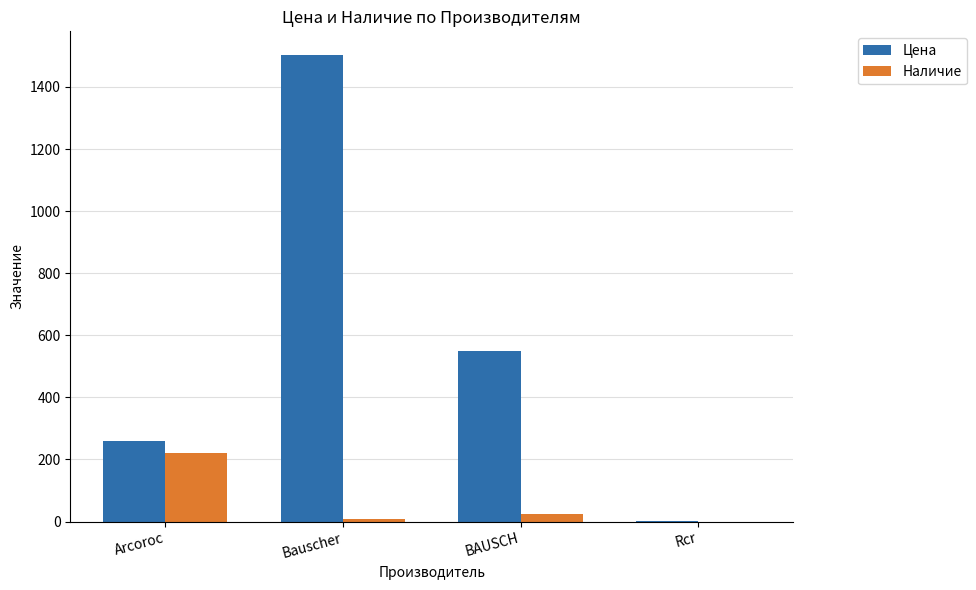

Is the value of Цена at Arcoroc greater than the value of Наличие at BAUSCH?

Yes